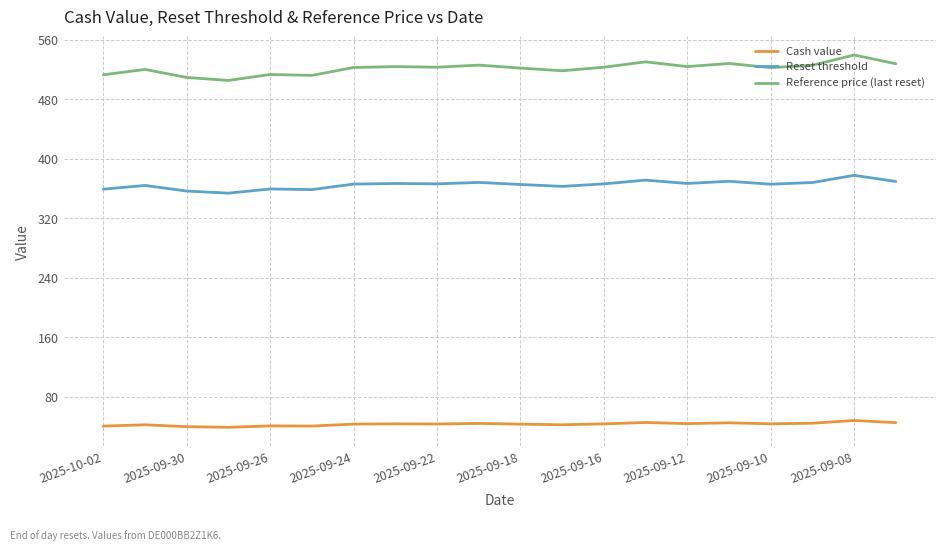

True or false: Reference price (last reset) has more than 2 points higher than both neighbors.

True